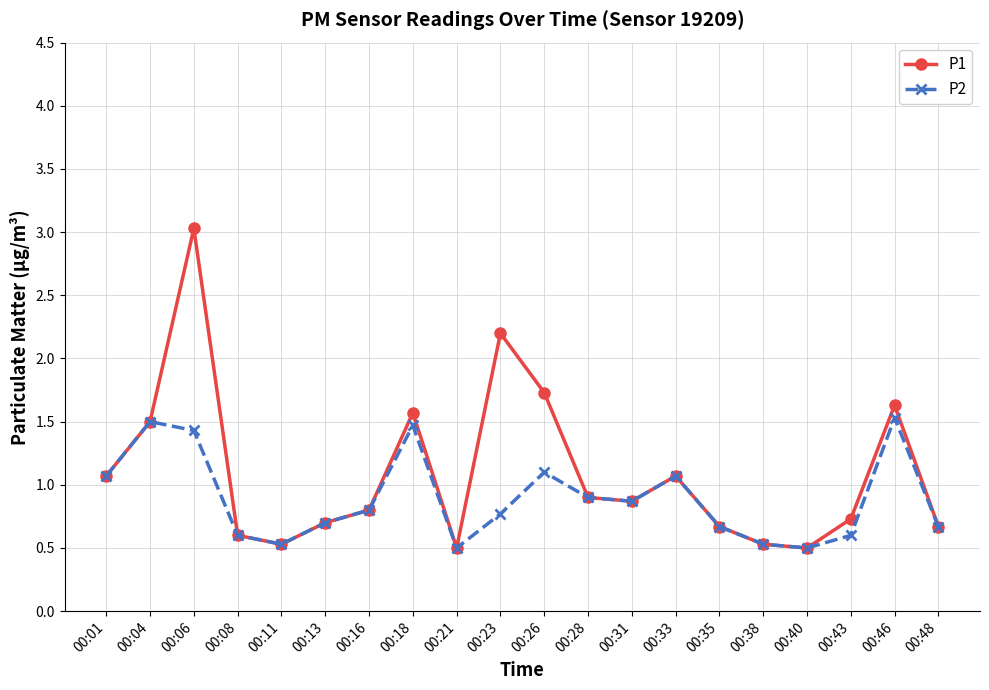

What is the maximum value for P1?

3.0